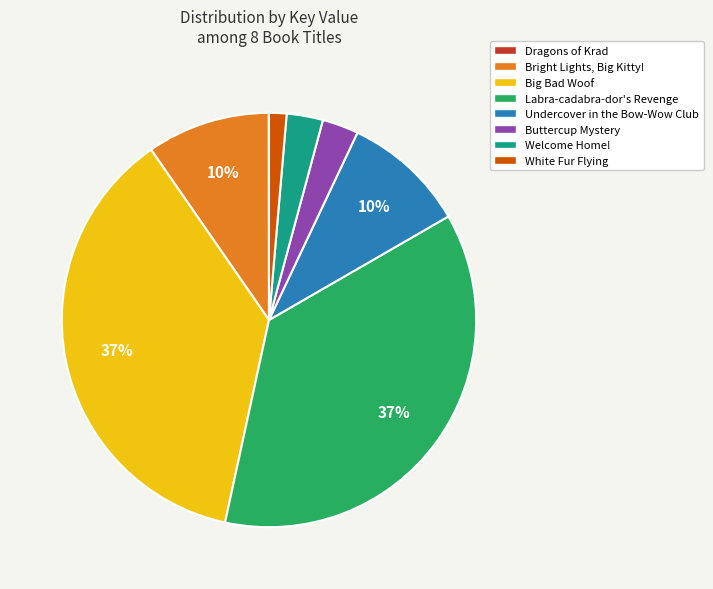

What percentage is the Big Bad Woof slice, to the nearest percent?

37%